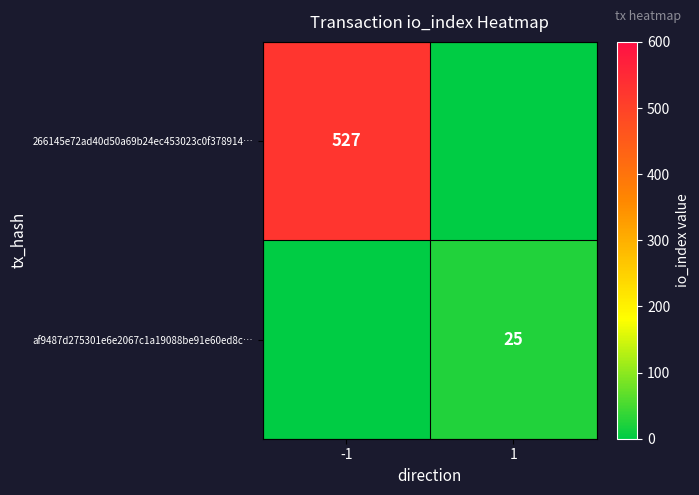

The value of 266145e72ad40d50a69b24ec453023c0f378914… at -1 is 527. True or false?

True